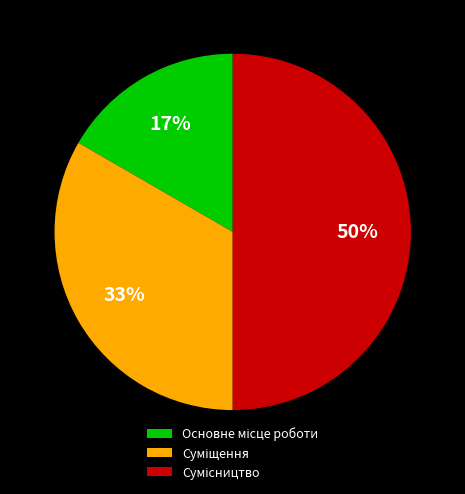

To the nearest percent, what is the difference between the largest and smallest slice percentages?

33%